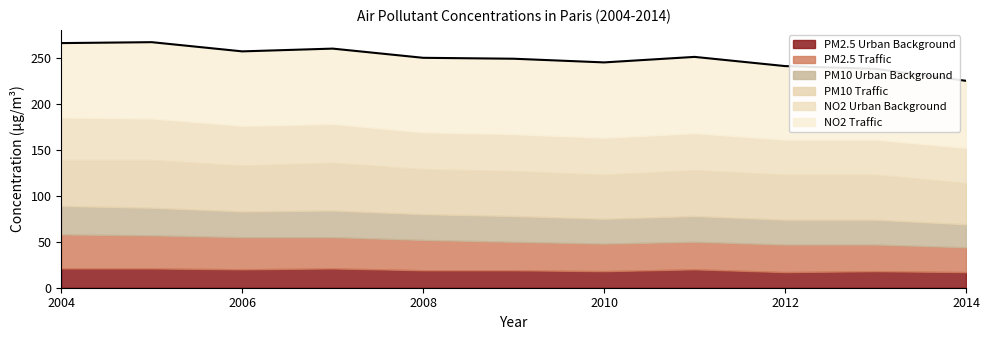

How many lines are shown in the chart?

6